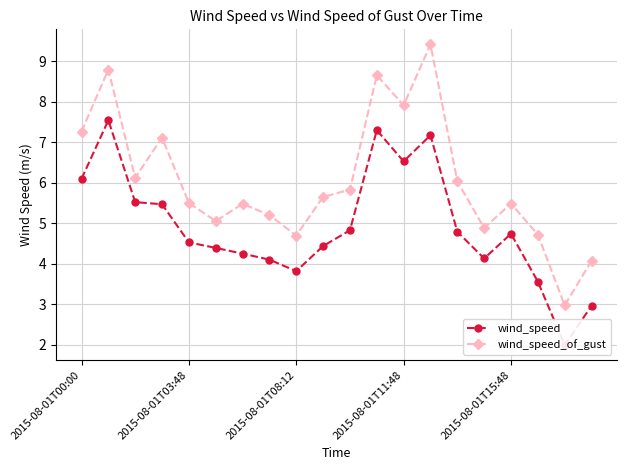

How many interior local peaks does the wind_speed_of_gust series have?

6